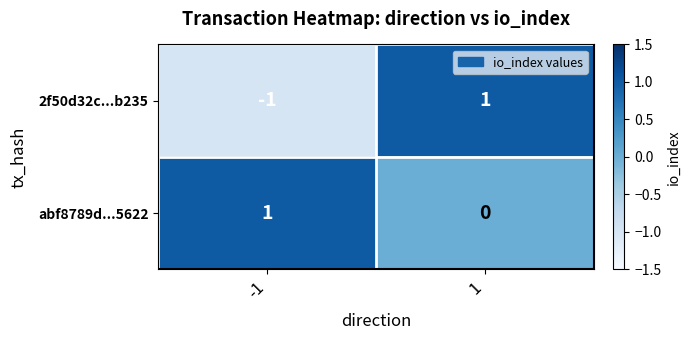

List the labels in order of 2f50d32c...b235 value, smallest first.

-1, 1